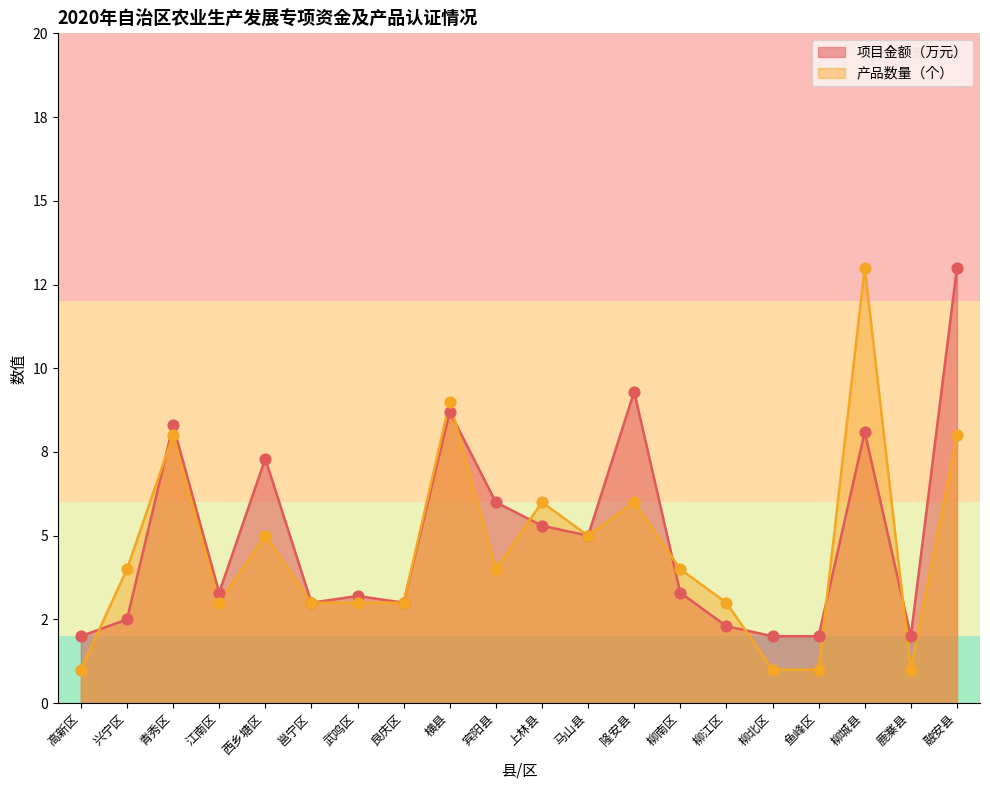

What are all the series names shown in the legend?

项目金额（万元）, 产品数量（个）